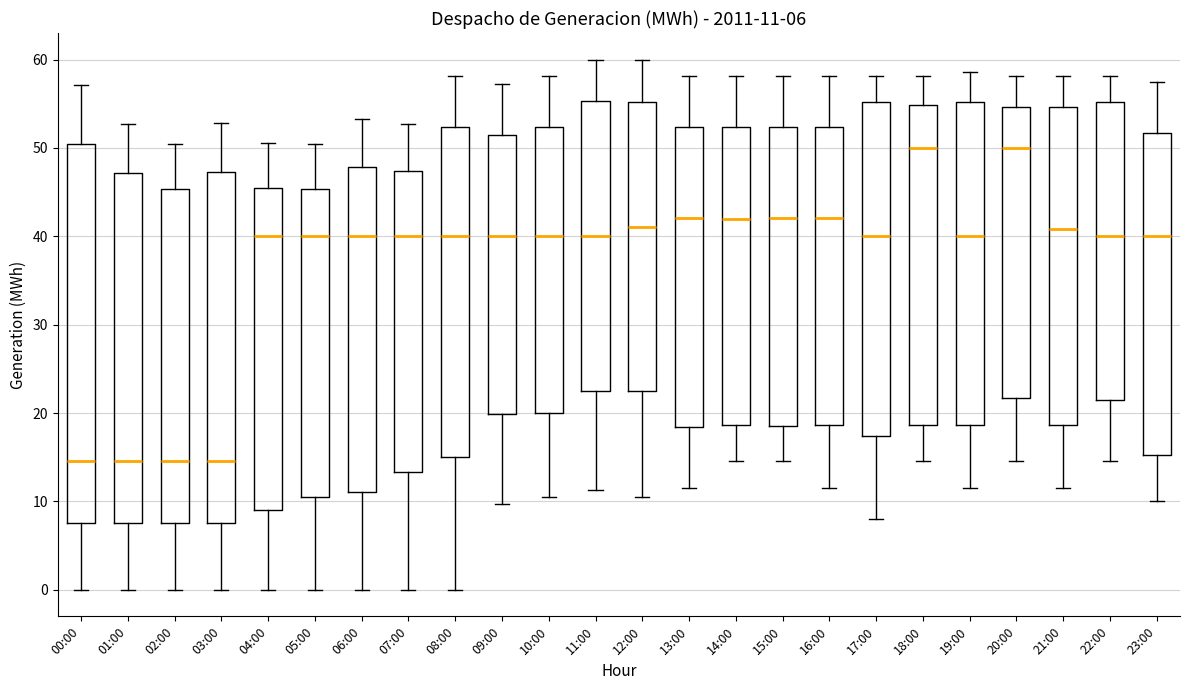

Which box is the tallest, from its lower edge to its upper edge?

00:00